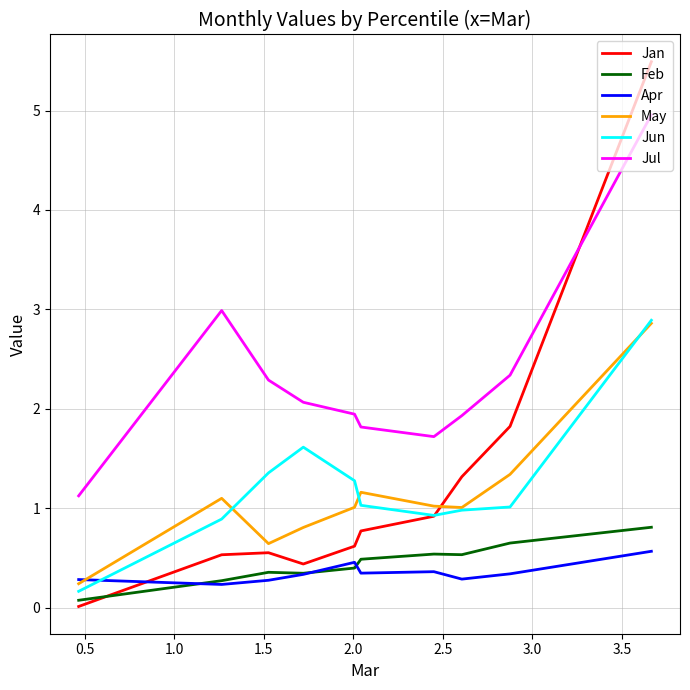

What is the value of the Jun point at the 2nd from the left?

1.0